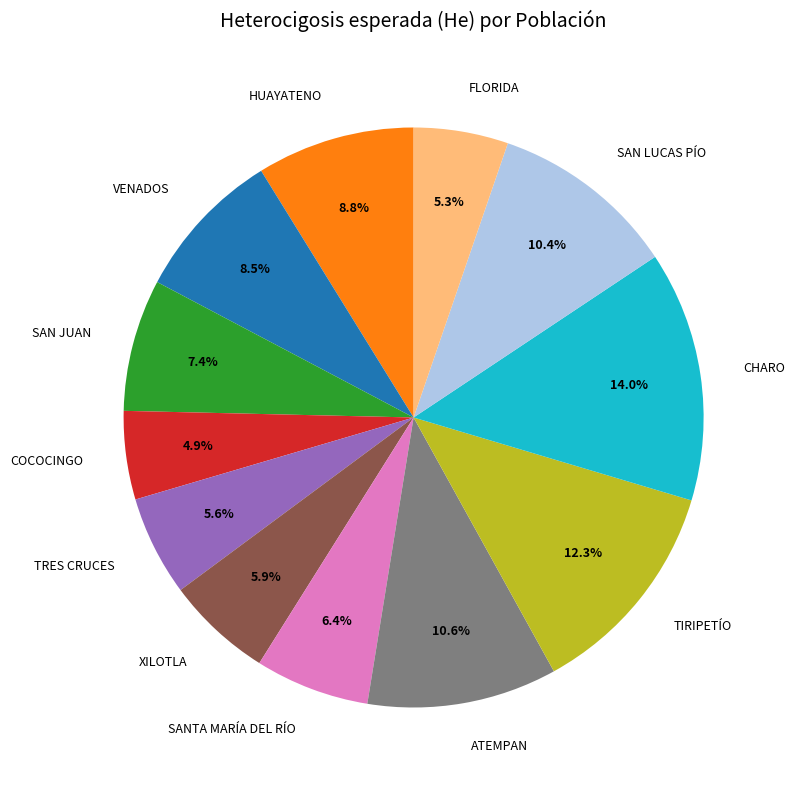

How many segments does this pie chart have?

12